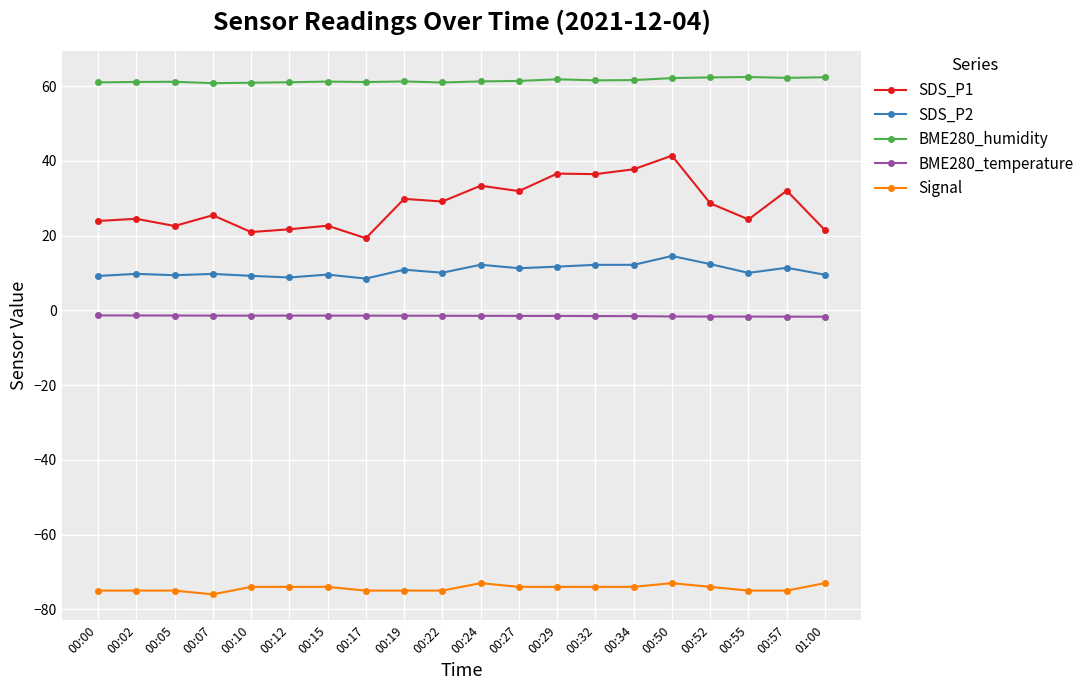

Is it true that BME280_humidity equals 61.2 at 00:15?

True